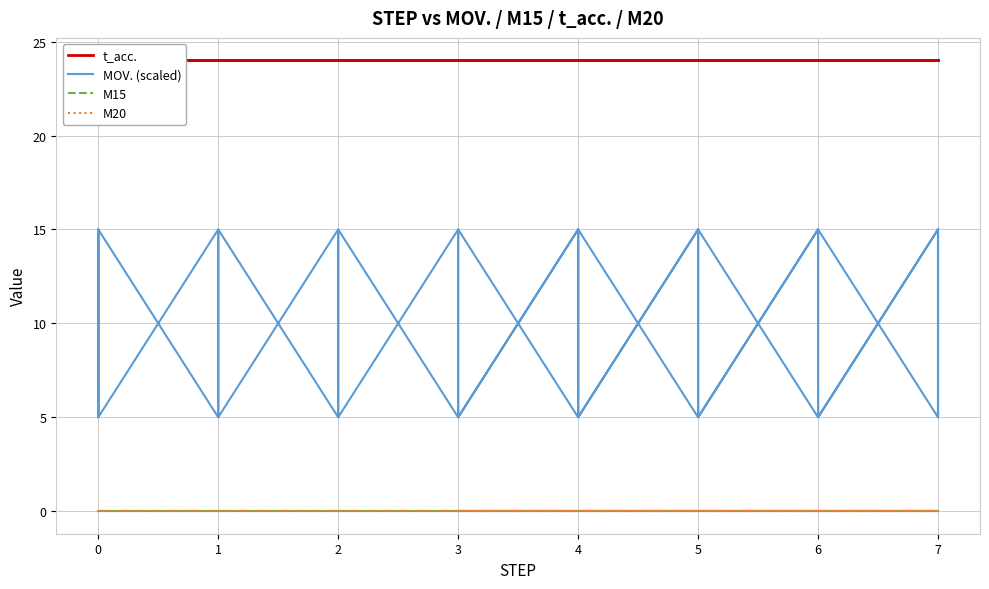

True or false: M15 has more than 0 points higher than both neighbors.

False